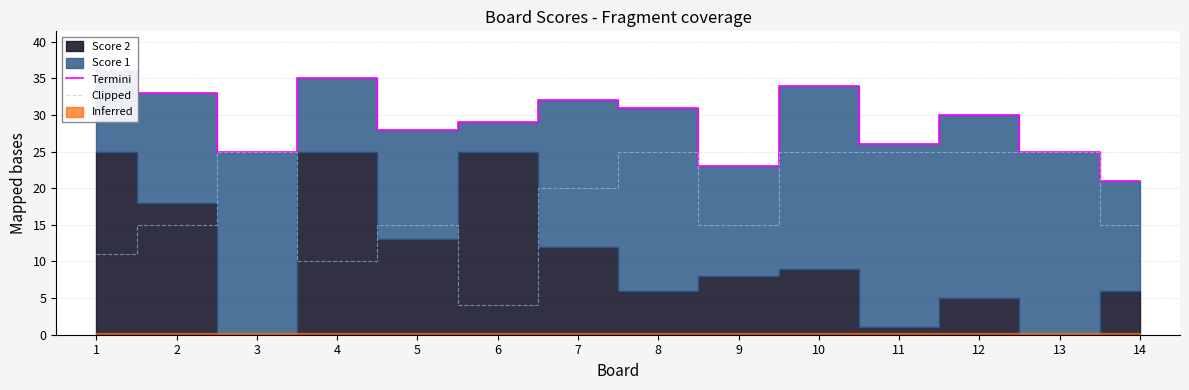

Reading right to left, transcribe all the data shown in this chart.

Termini: 21	25	30	26	34	23	31	32	29	28	35	25	33	36
Clipped: 15	25	25	25	25	15	25	20	4	15	10	25	15	11